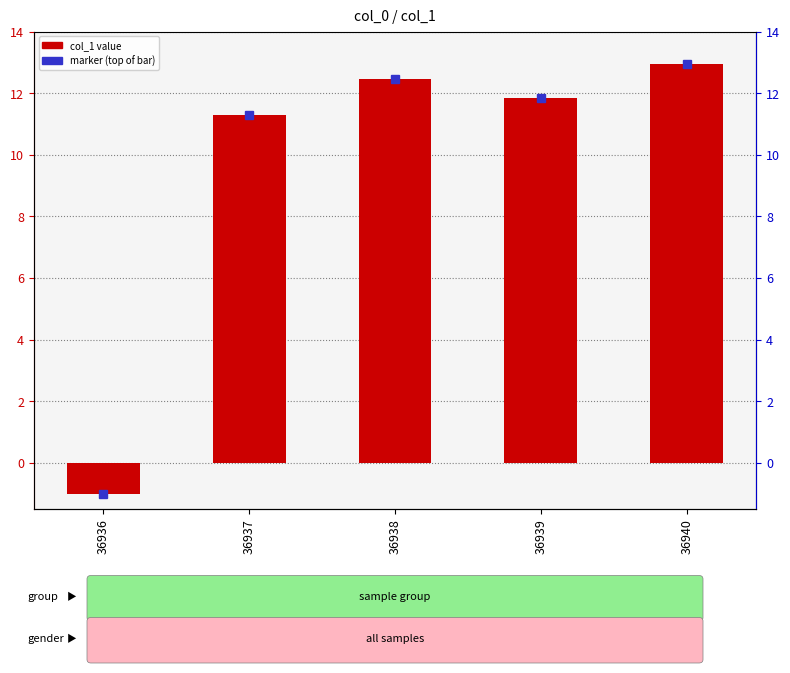

Where does the data first go above 11?

36937